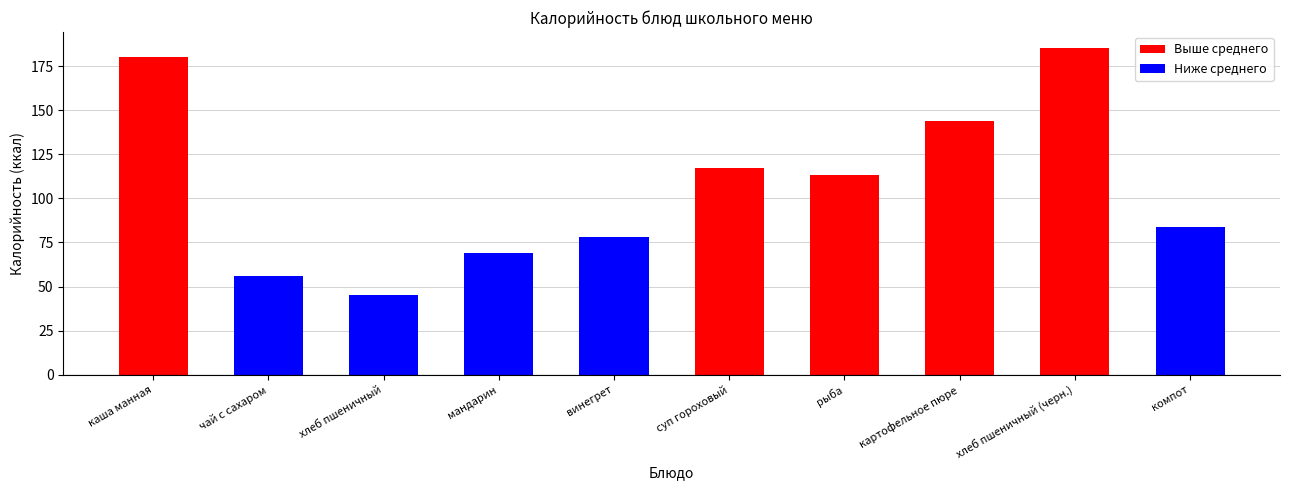

What is the sum of the values at хлеб пшеничный (черн.) and винегрет?

263